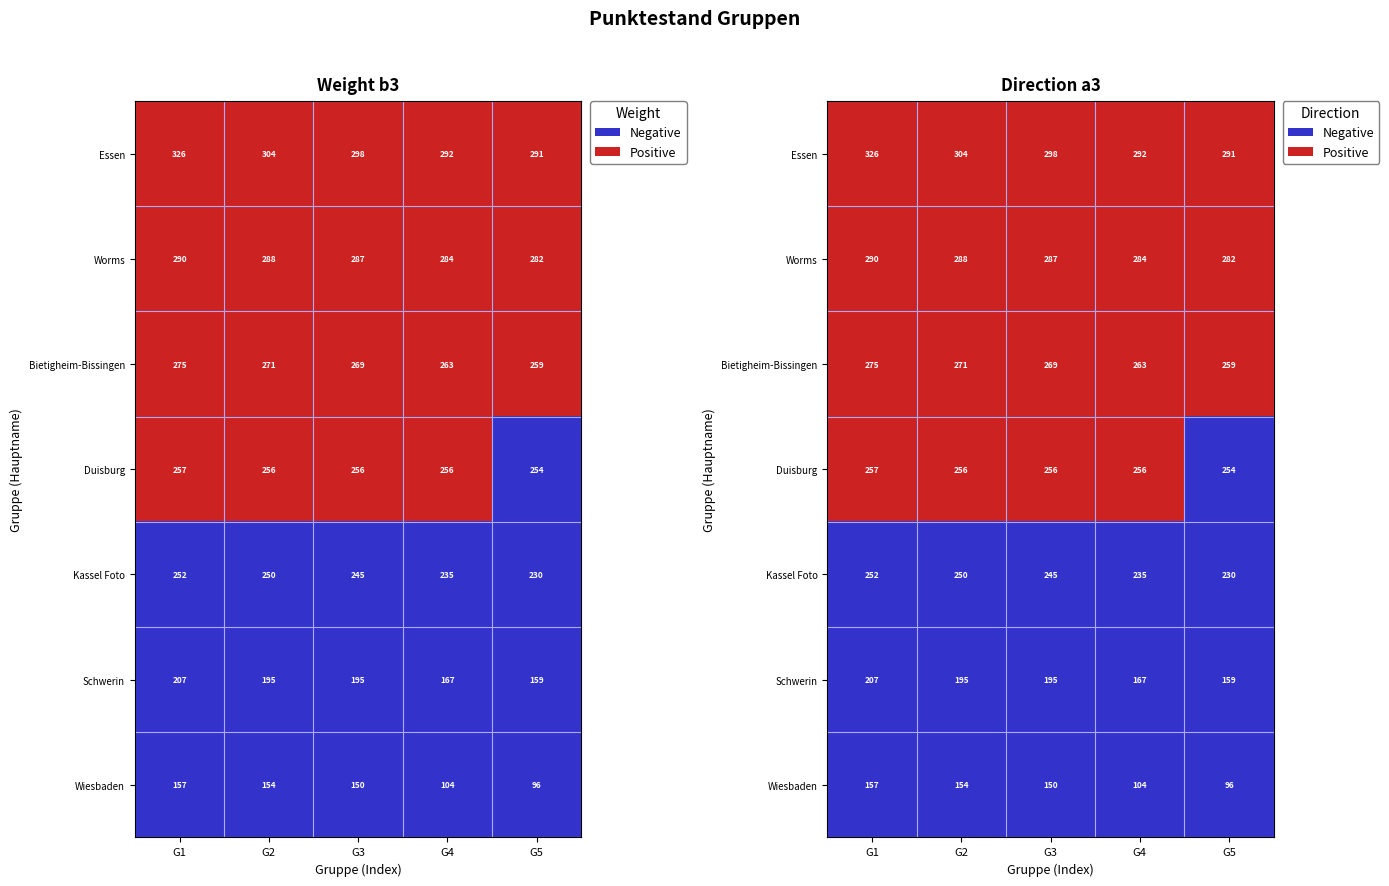

At how many categories does at least one series exceed 0?

5